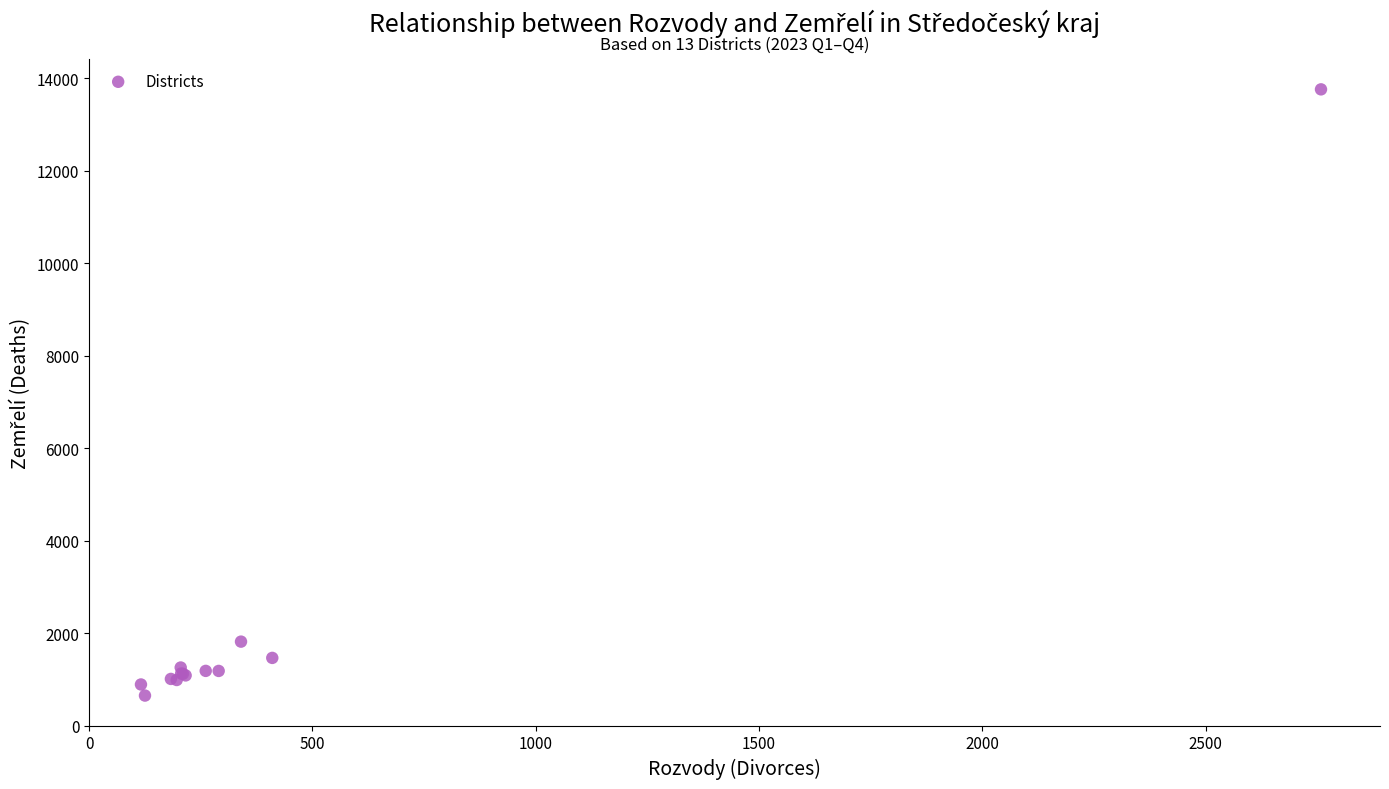

What Y value in the scatter plot is closest to 7207?

1816